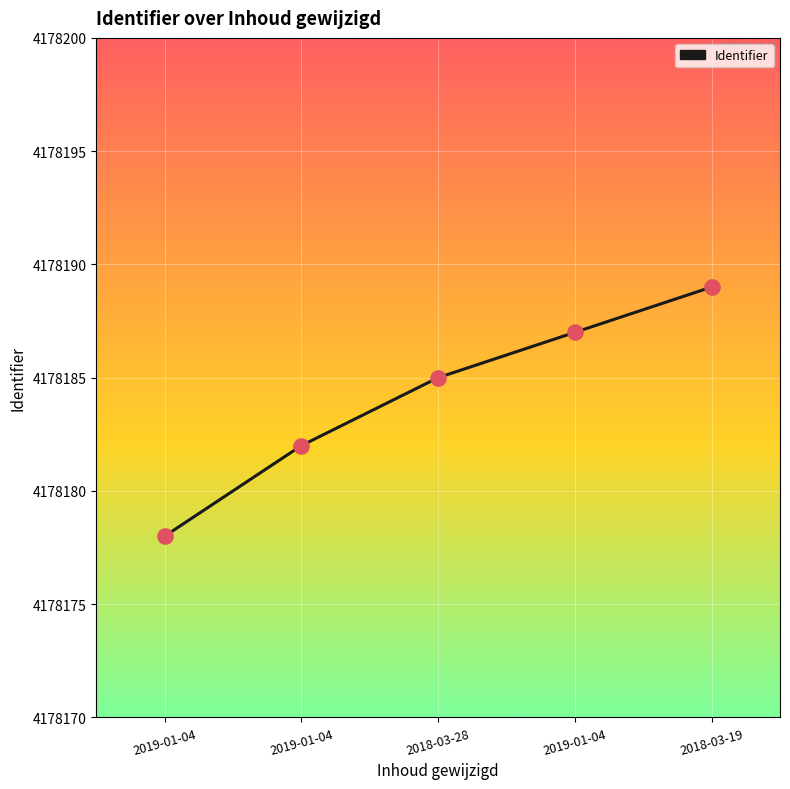

Approximately how many times larger is the value at 2018-03-28 compared to 2018-03-19?

1.0